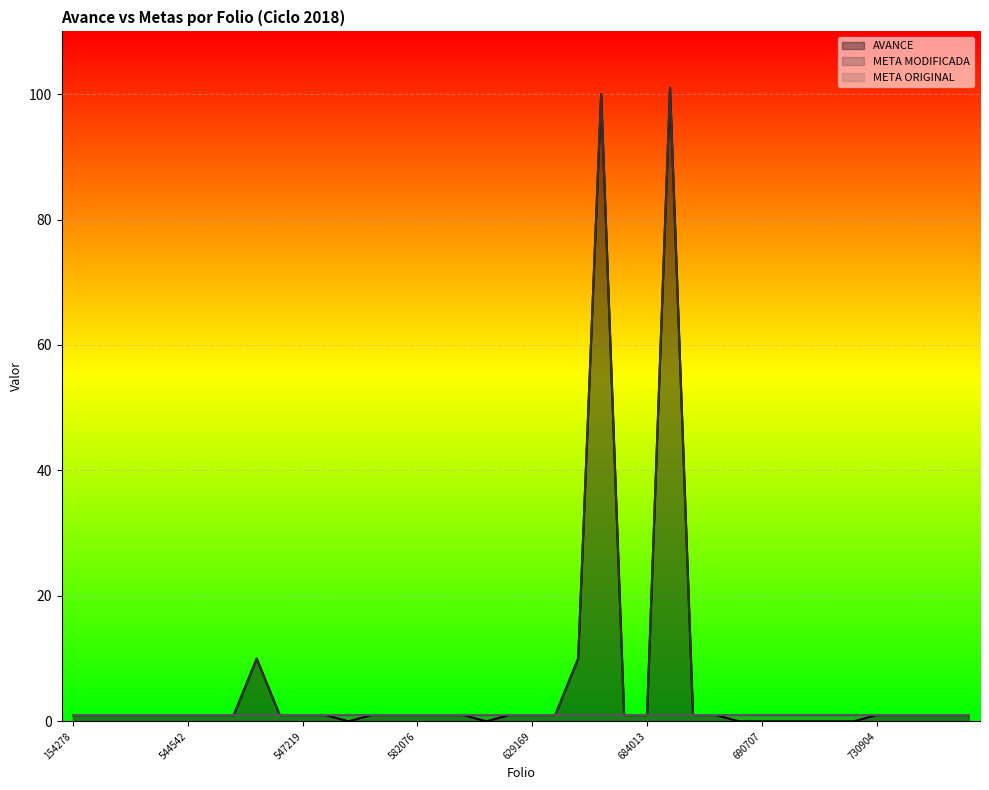

At which category does META MODIFICADA reach its first local peak?

COA15150200544807